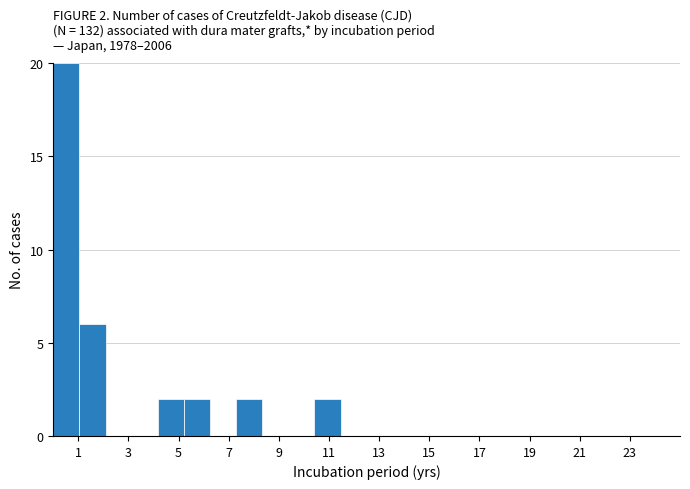

Over which range of the x-axis is the bar tallest?

0.0 to 1.0